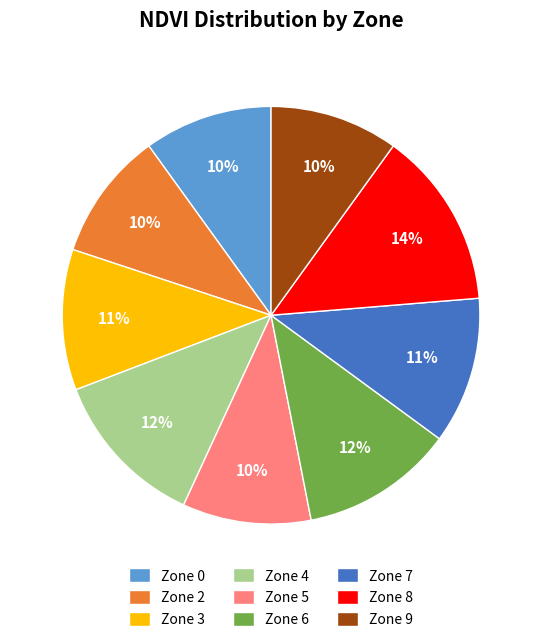

Is Zone 8 the majority of the pie?

No